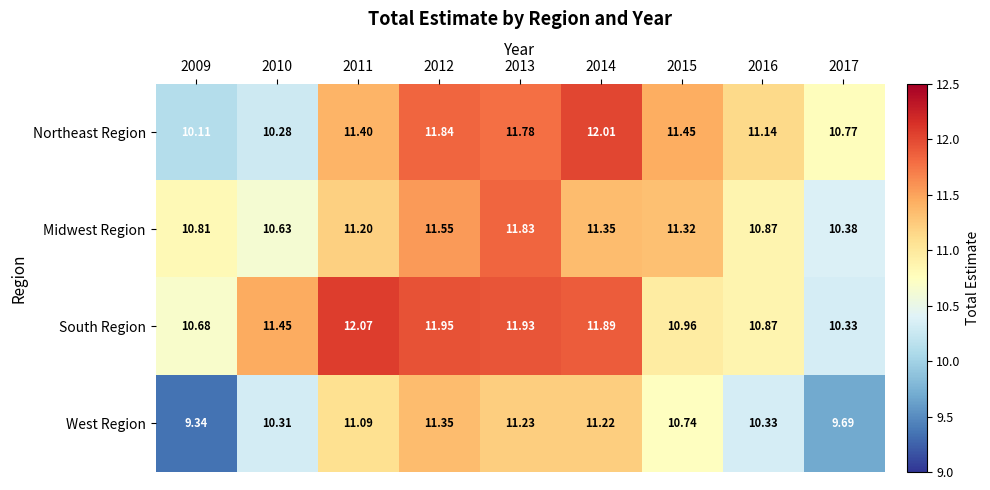

Which series has the largest total across all categories?

South Region